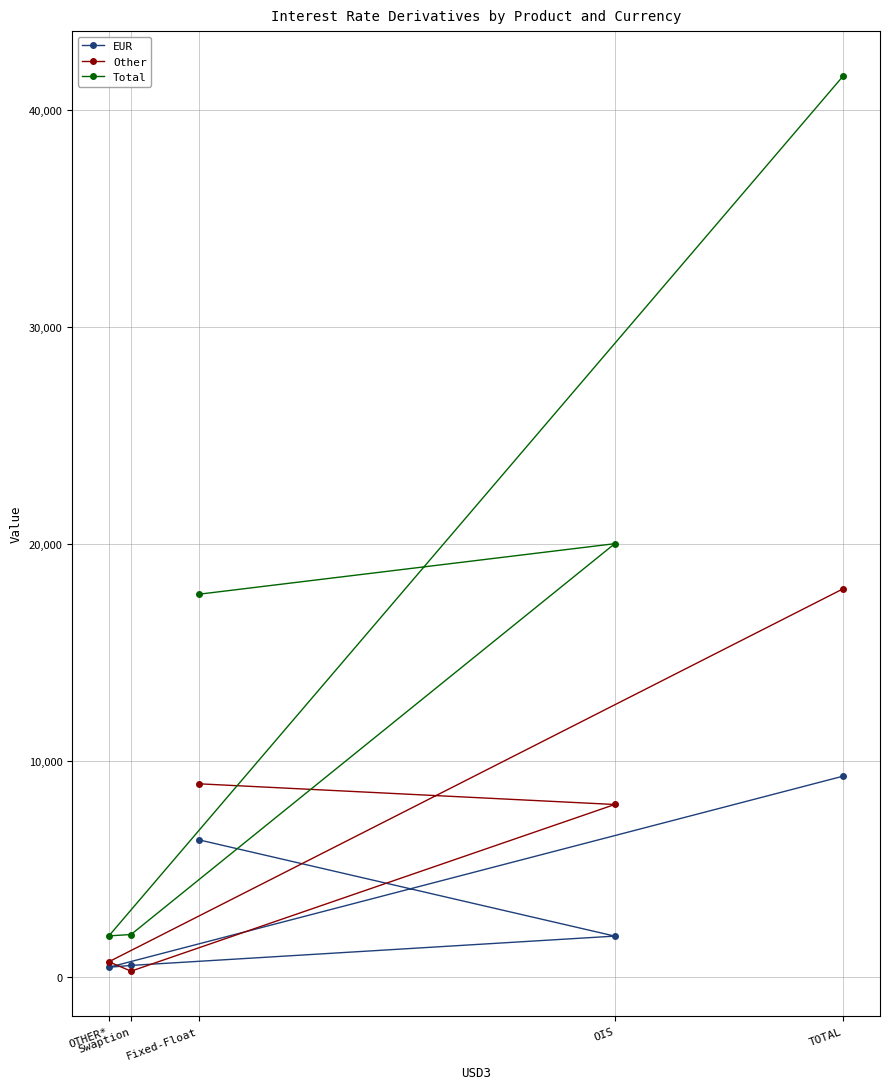

What is the total value across all series at TOTAL?

68811